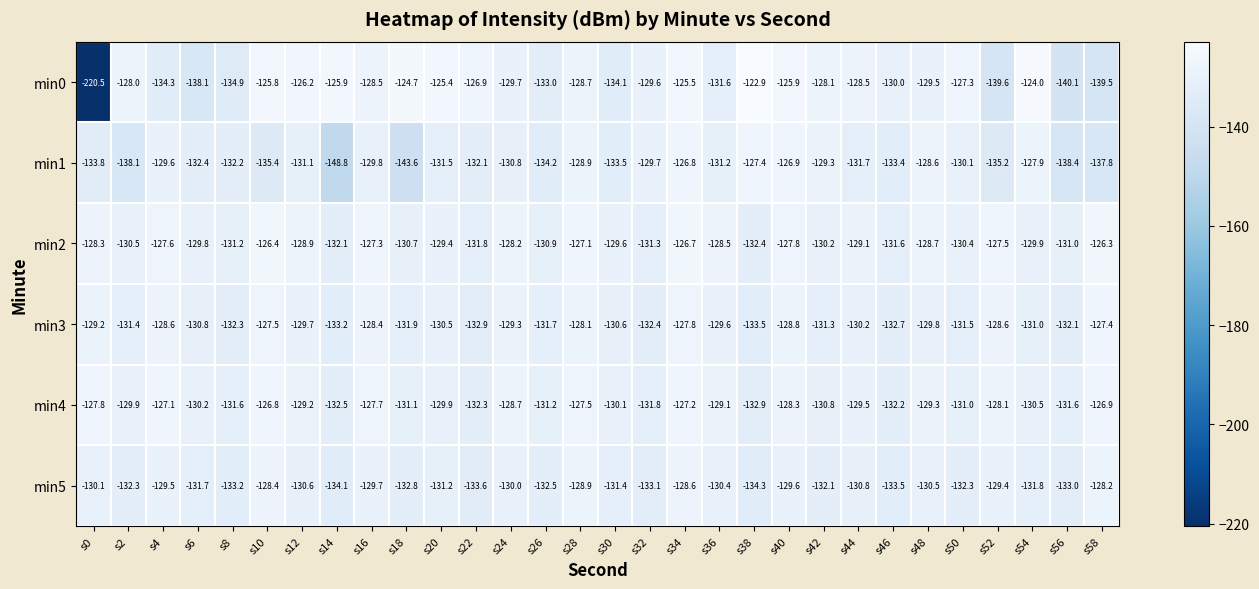

Rank the series at s46 from lowest to highest value.

min5, min1, min3, min4, min2, min0